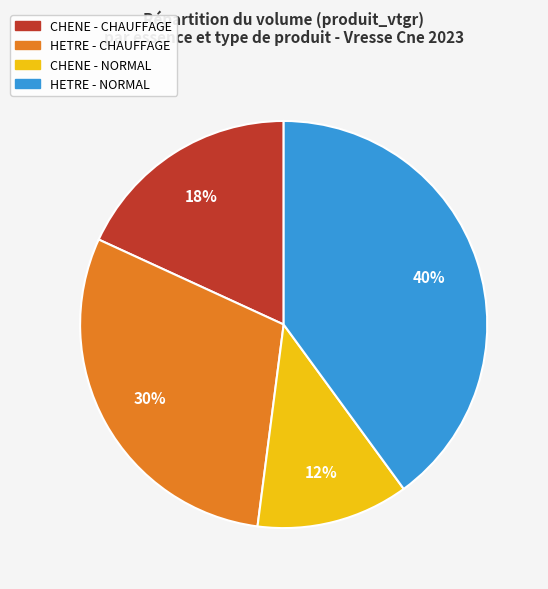

To the nearest percent, what is the difference between the largest and smallest slice percentages?

28%